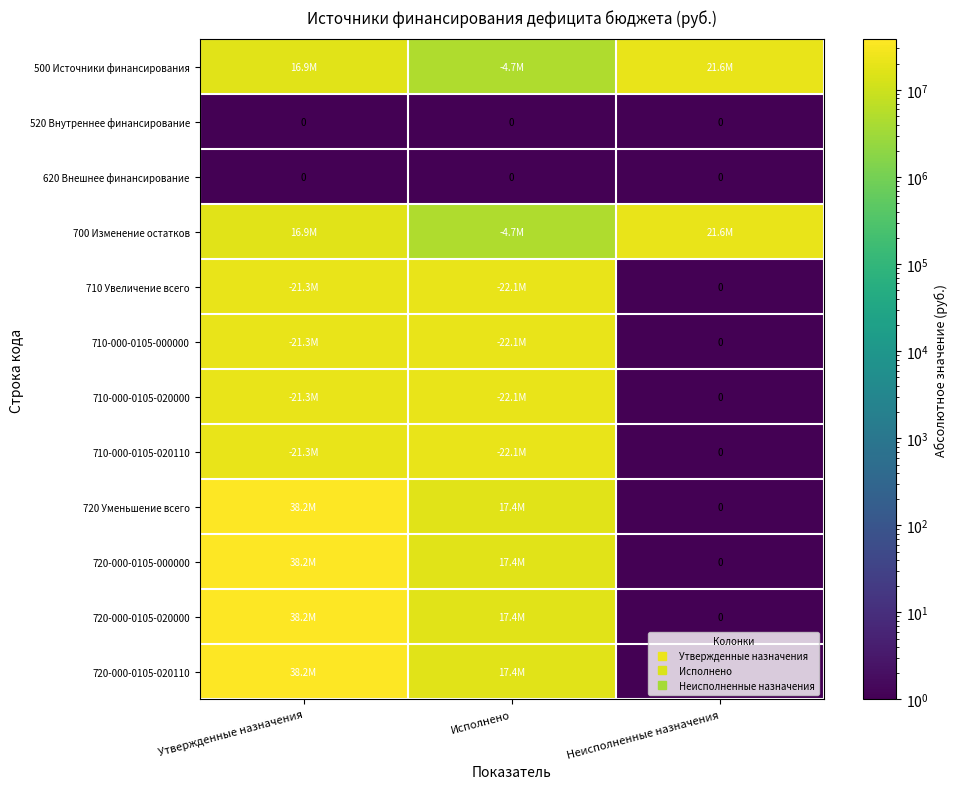

True or false: 520 Внутреннее финансирование has a value of 0.2 at Исполнено.

False